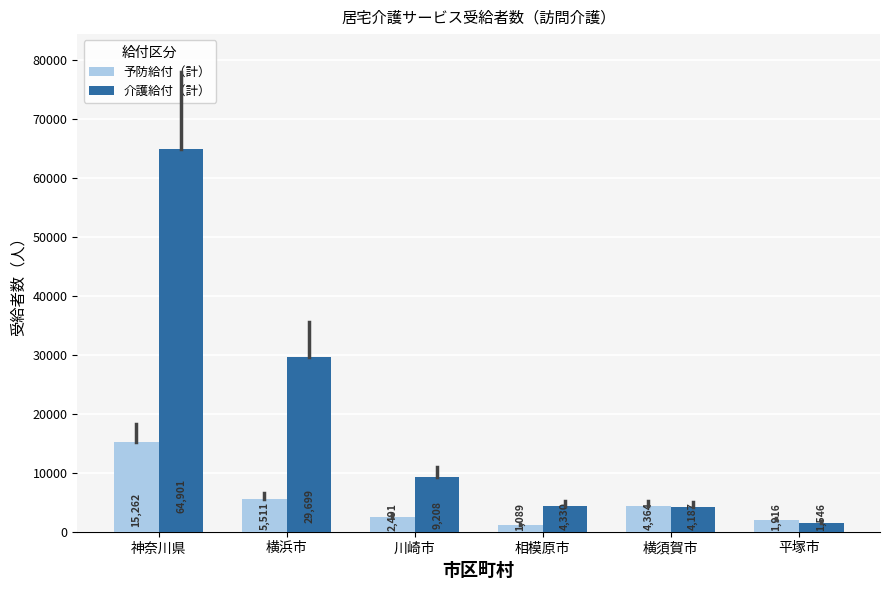

What is the difference between the 介護給付（計） values at 神奈川県 and 横浜市?

35202